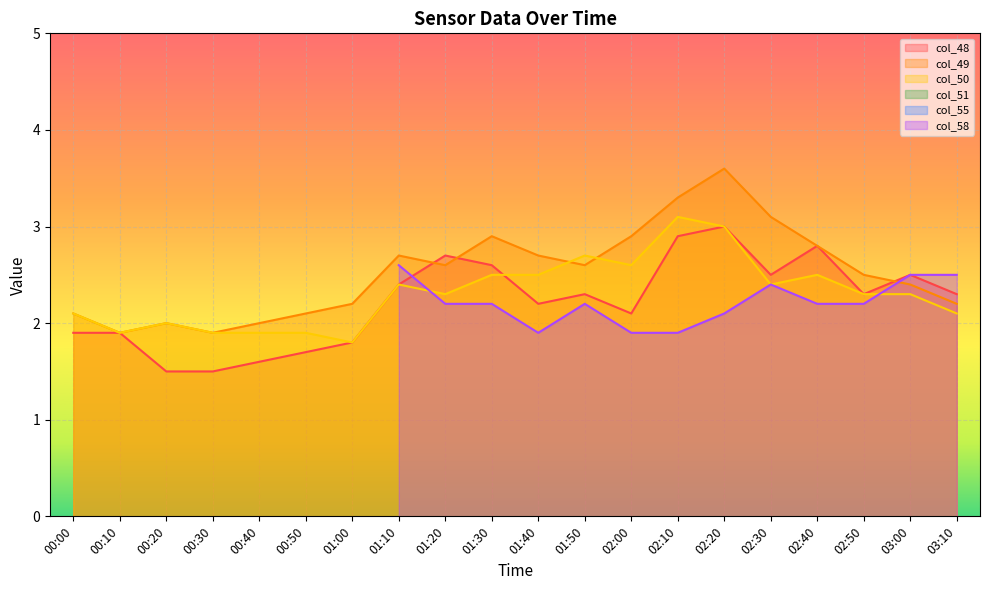

At which category does col_50 reach its first local peak?

00:20